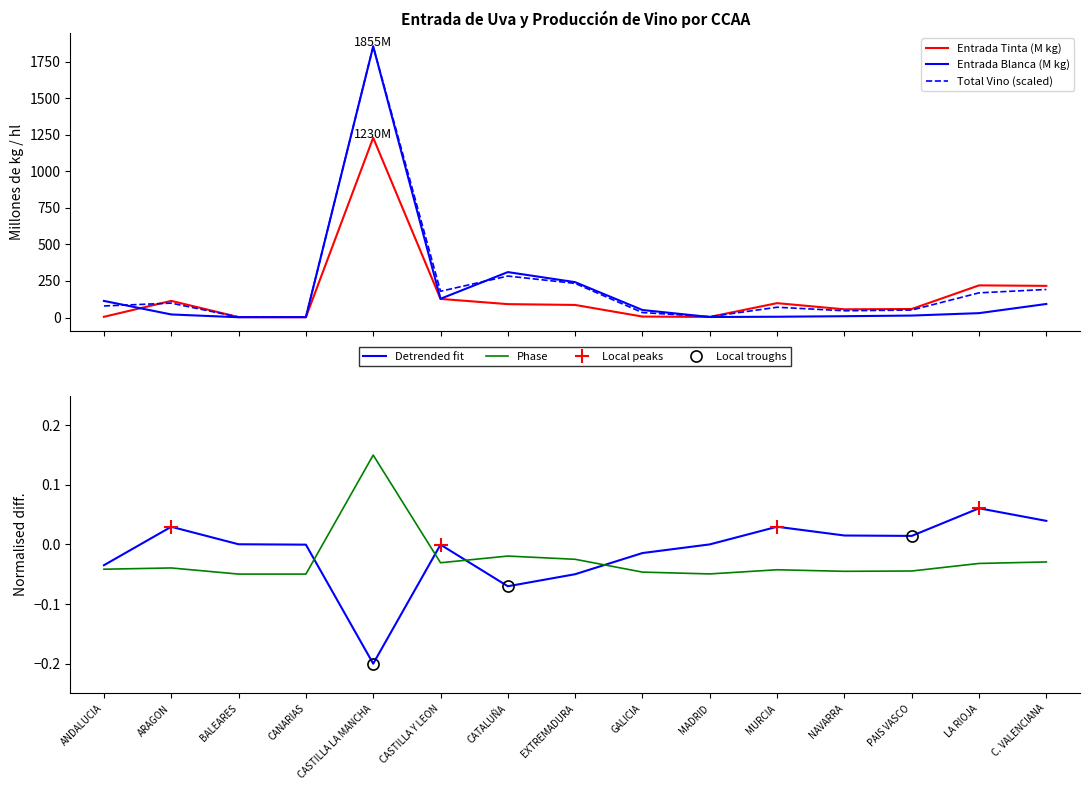

How many values in the ENTRADA BLANCA series are below 29?

7